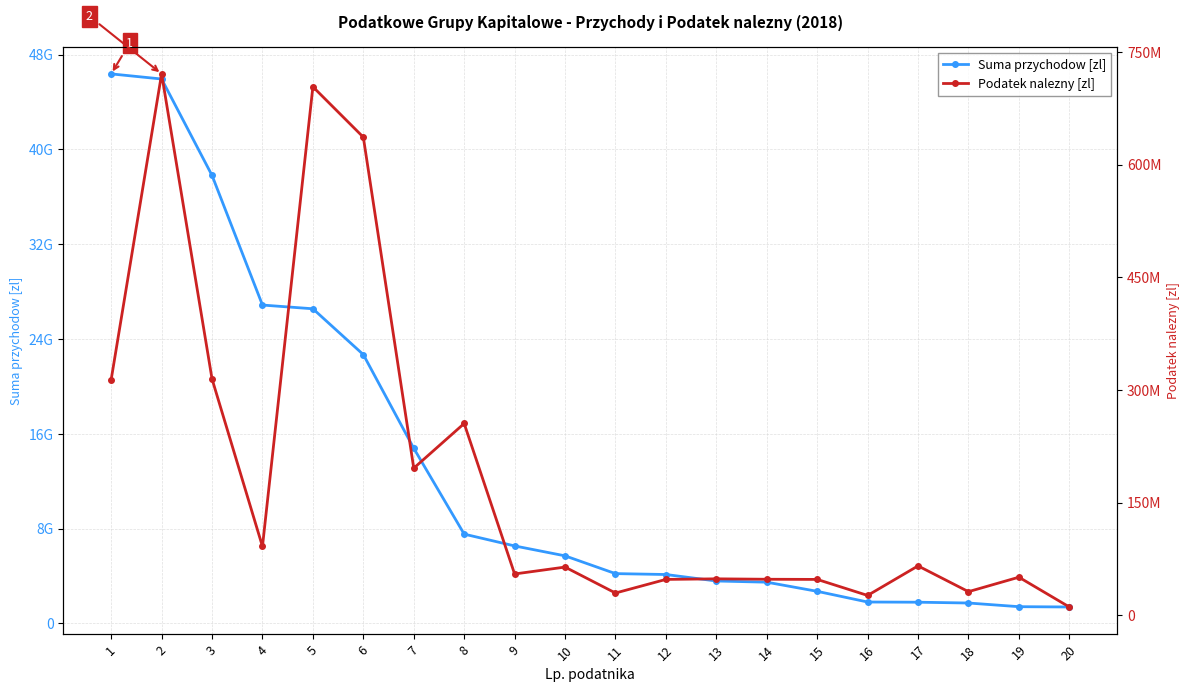

True or false: Podatek nalezny [zl] and Suma przychodow [zl] cross at least once.

False